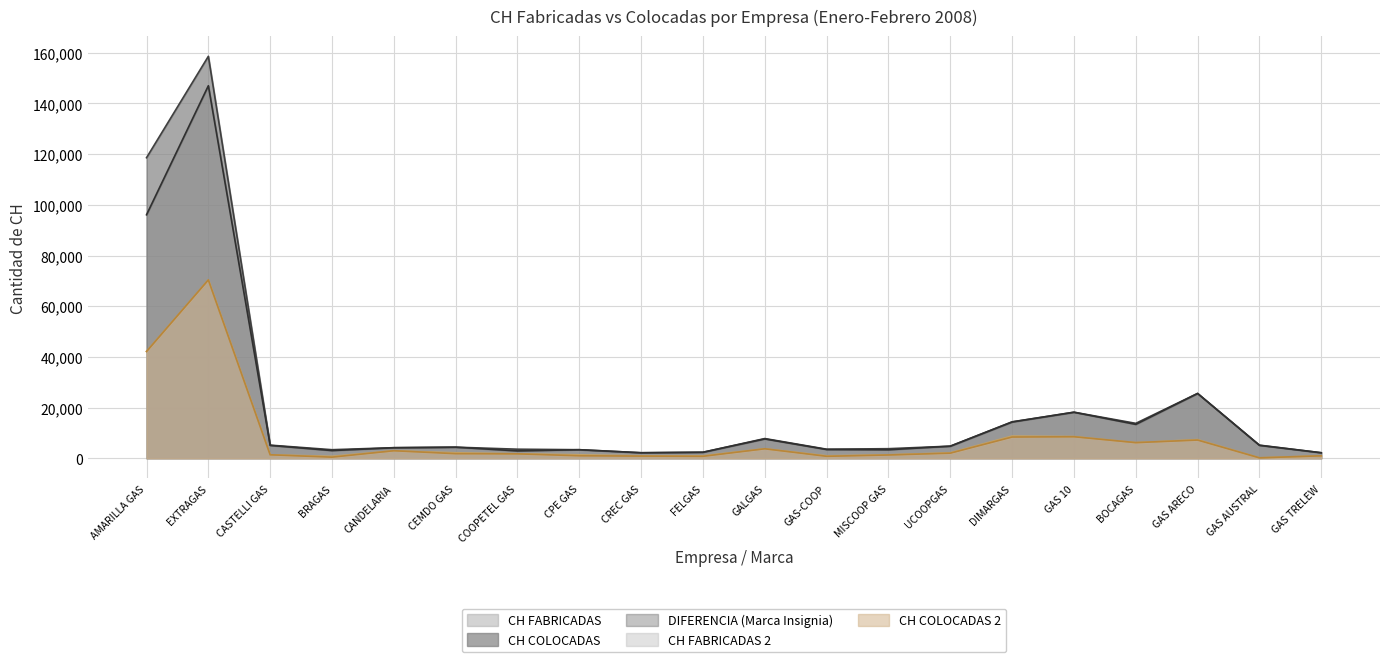

Where is the first local maximum for CH FABRICADAS 2?

EXTRAGAS